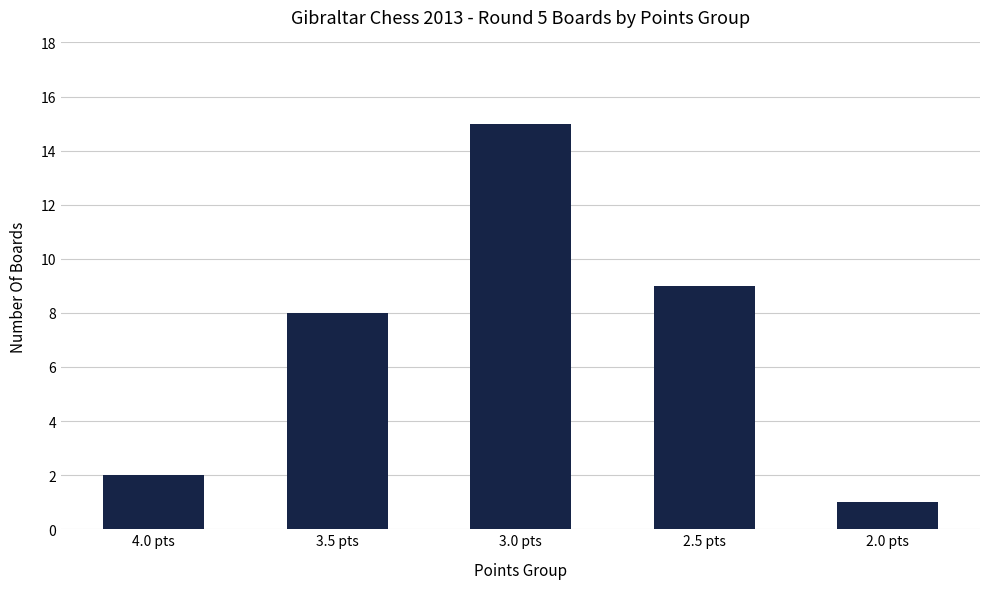

Reading right to left, extract all data points from this chart.

2.0 pts=1	2.5 pts=9	3.0 pts=15	3.5 pts=8	4.0 pts=2